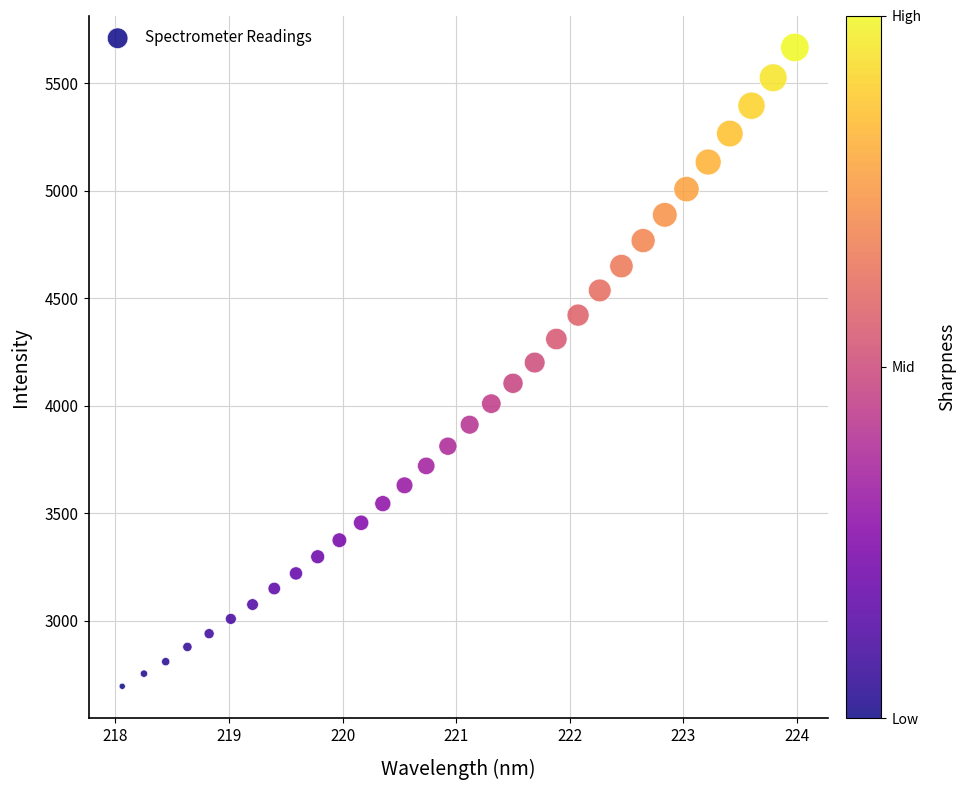

What is the range of Y values (max minus min)?

2970.4